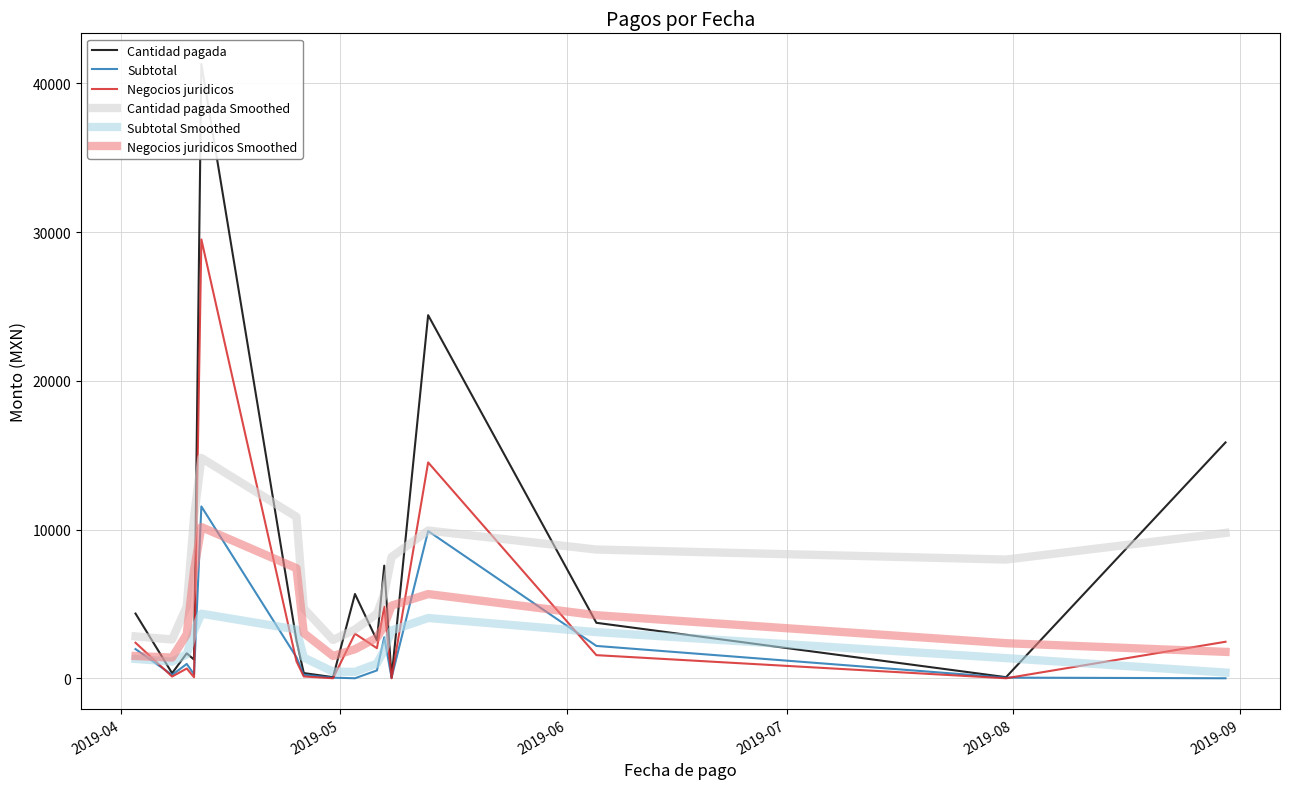

How many intersections are there between Subtotal Smoothed and Negocios juridicos?

8